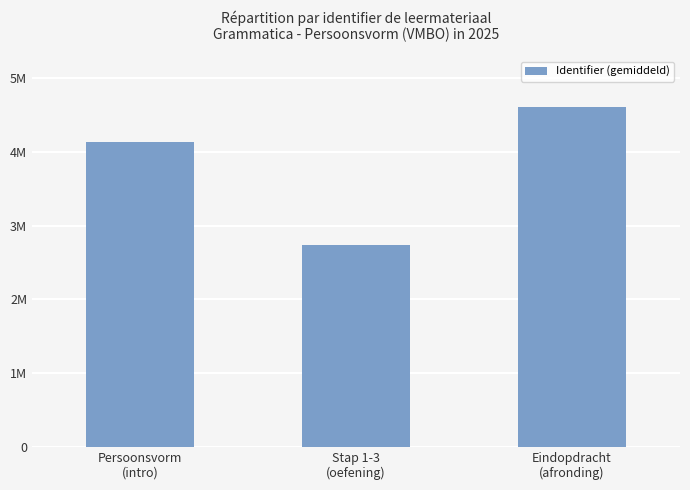

What position from the left is Stap 1-3
(oefening)?

2